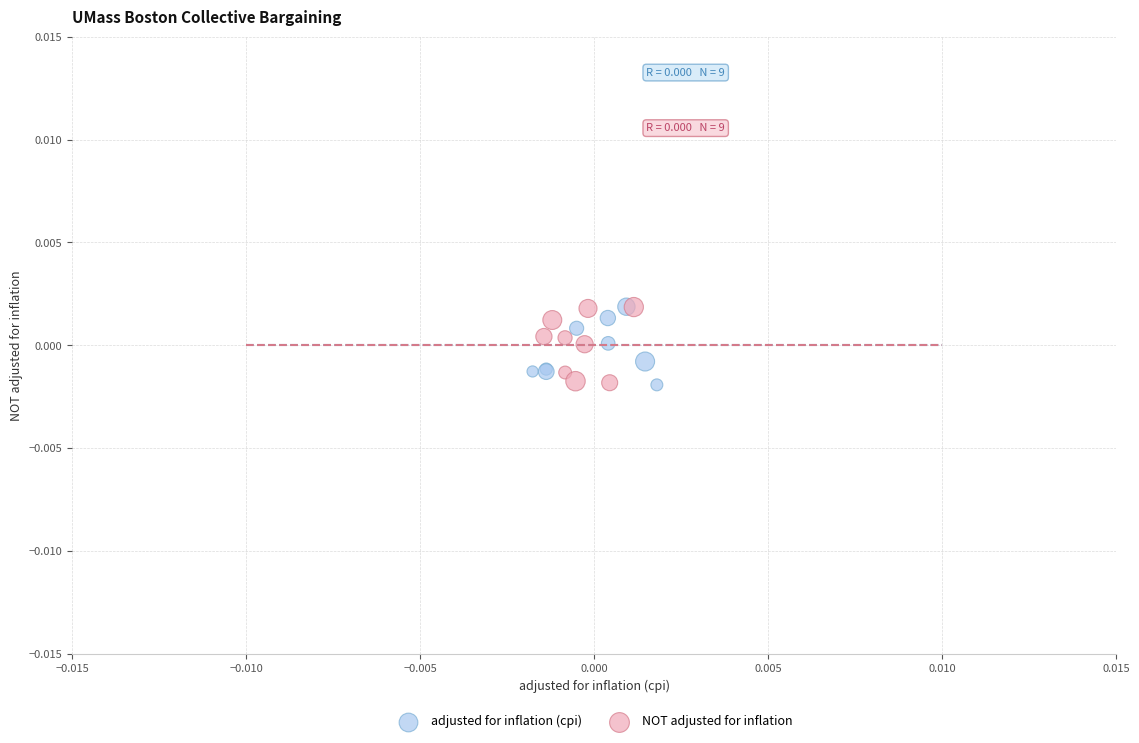

What are all the series names shown in the legend?

adjusted for inflation (cpi), NOT adjusted for inflation